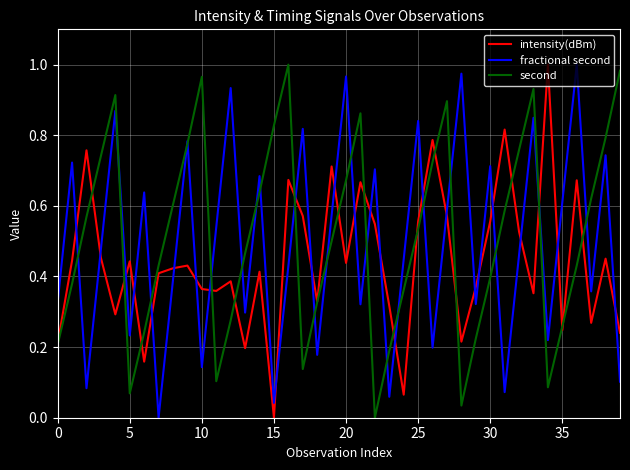

After their last crossing, which series has the higher values: fractional second or intensity(dBm)?

intensity(dBm)